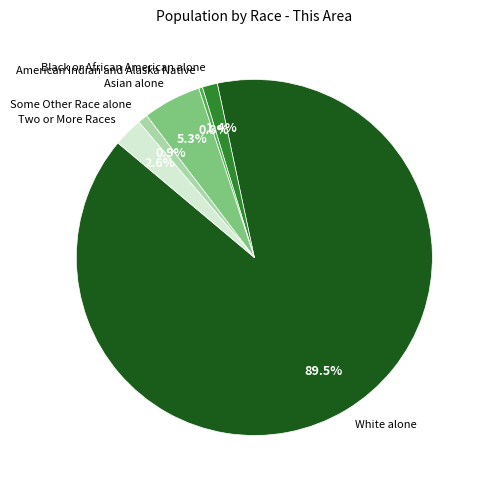

What is the largest slice in the pie chart?

White alone